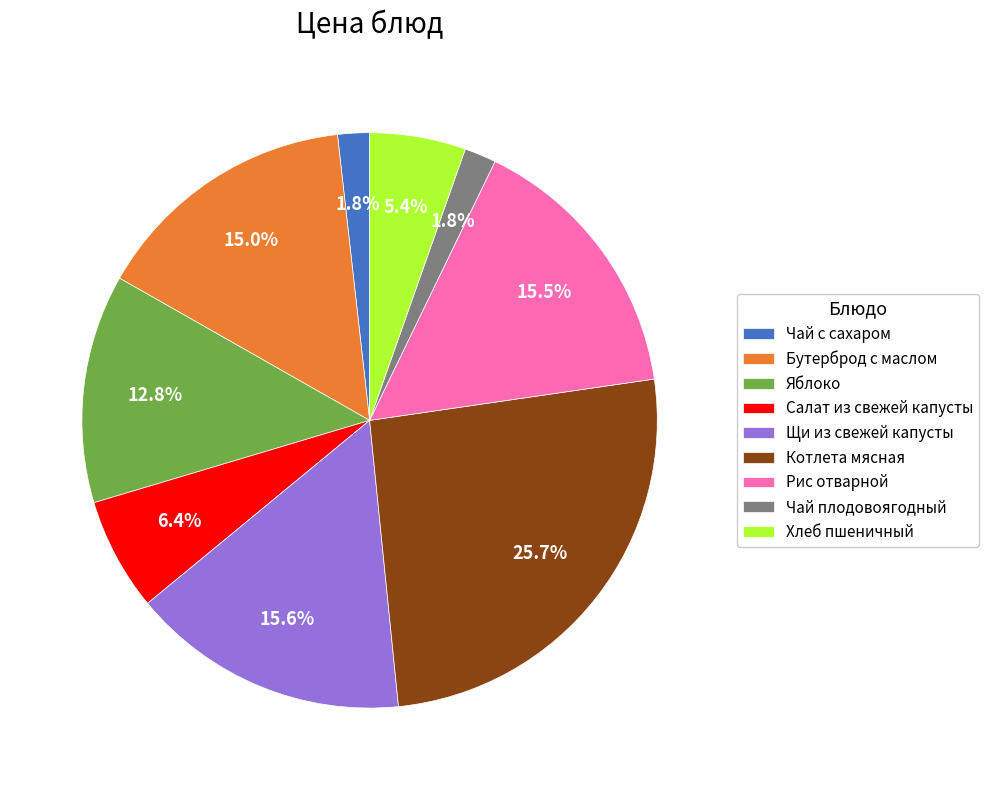

Between Салат из свежей капусты and Бутерброд с маслом, which is larger?

Бутерброд с маслом